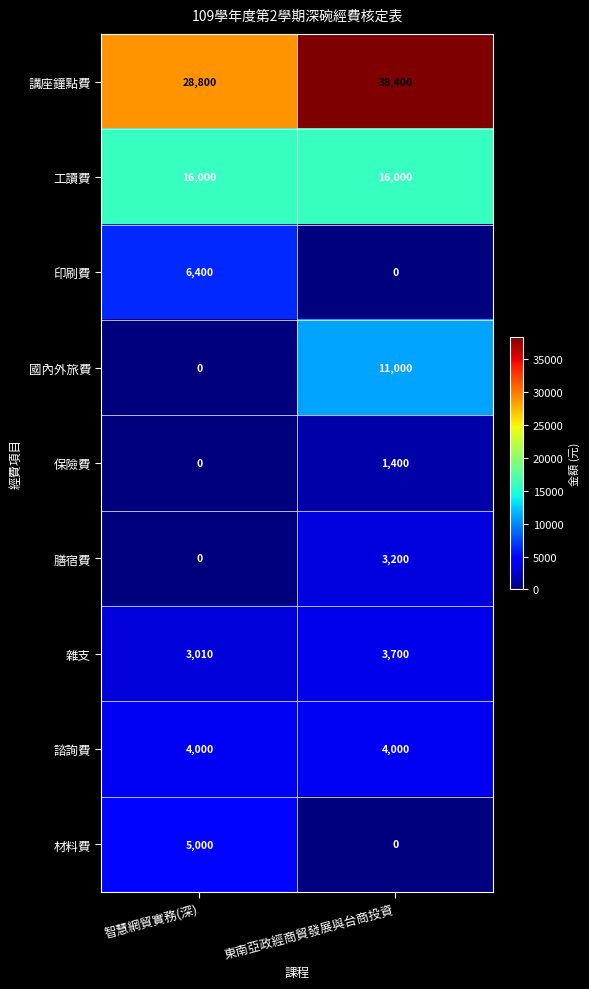

Reading right to left, extract all data points from this chart.

講座鐘點費: 東南亞政經商貿發展與台商投資=38400	智慧網貿實務(深)=28800
工讀費: 東南亞政經商貿發展與台商投資=16000	智慧網貿實務(深)=16000
印刷費: 東南亞政經商貿發展與台商投資=0	智慧網貿實務(深)=6400
國內外旅費: 東南亞政經商貿發展與台商投資=11000	智慧網貿實務(深)=0
保險費: 東南亞政經商貿發展與台商投資=1400	智慧網貿實務(深)=0
膳宿費: 東南亞政經商貿發展與台商投資=3200	智慧網貿實務(深)=0
雜支: 東南亞政經商貿發展與台商投資=3700	智慧網貿實務(深)=3010
諮詢費: 東南亞政經商貿發展與台商投資=4000	智慧網貿實務(深)=4000
材料費: 東南亞政經商貿發展與台商投資=0	智慧網貿實務(深)=5000